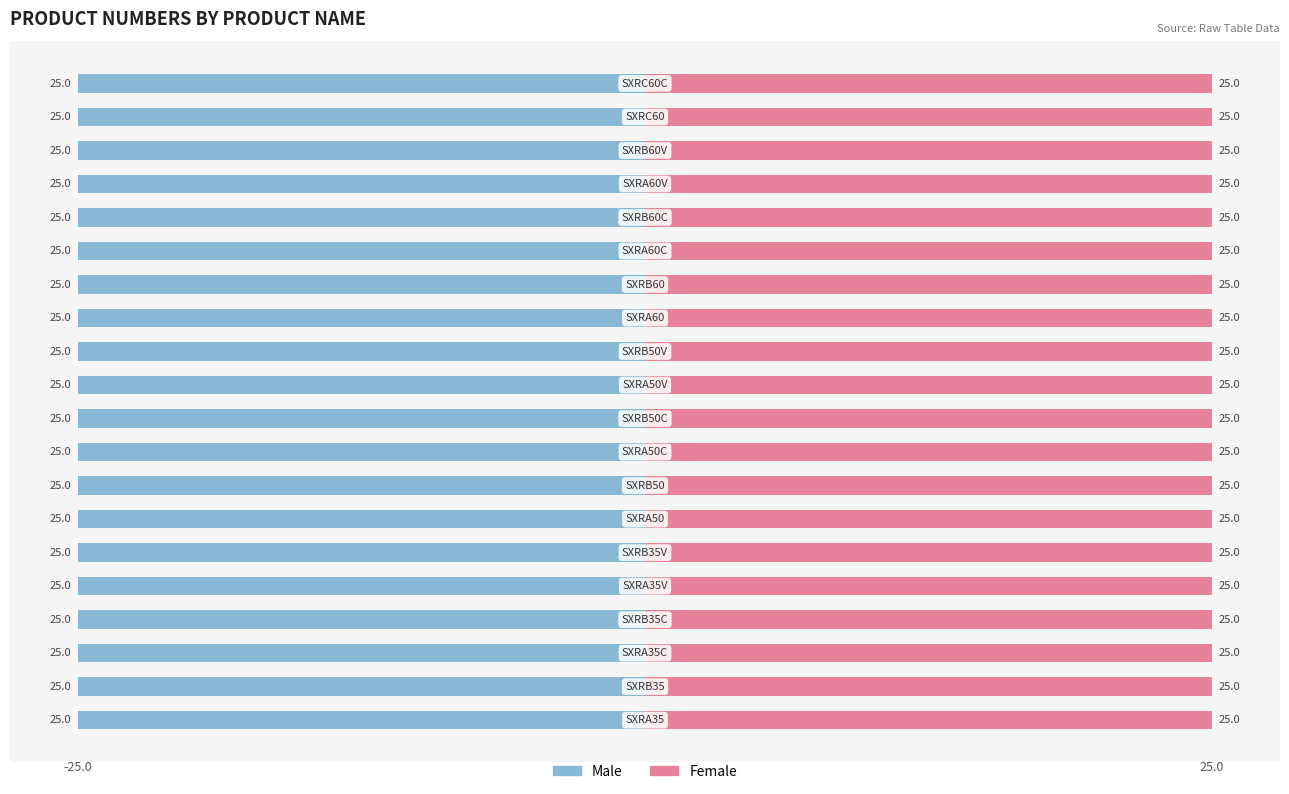

What are all the series names shown in the legend?

Male, Female